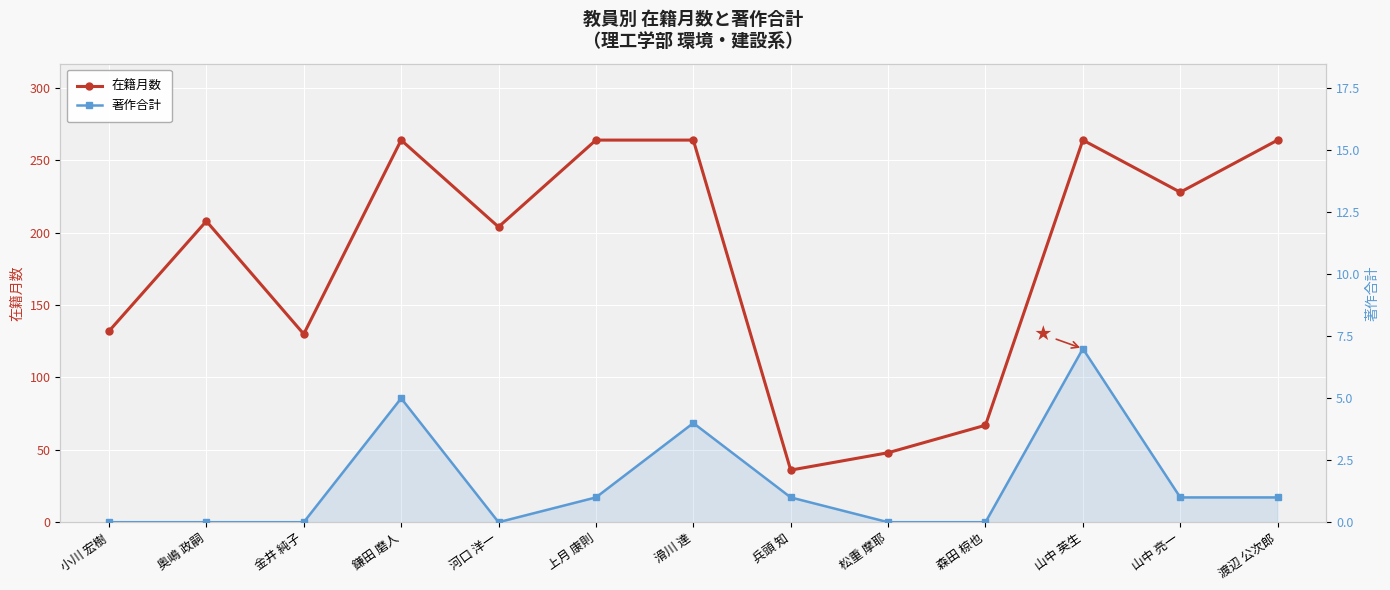

What position from the right is 山中 亮一?

2